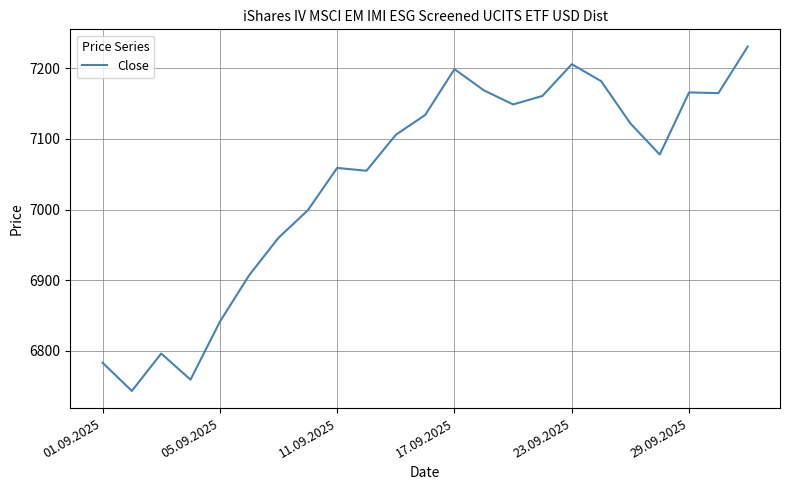

True or false: there are more than 0 points higher than both neighbors.

True